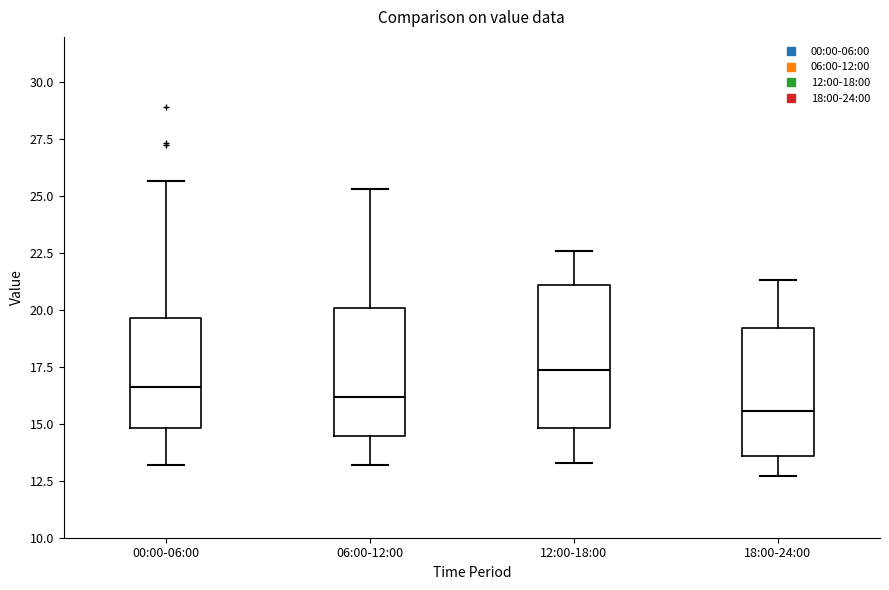

Where does the lower whisker of the box for 06:00-12:00 end on the y-axis? The values are not printed on the chart, so give them approximately, as read against the axis.

13.0